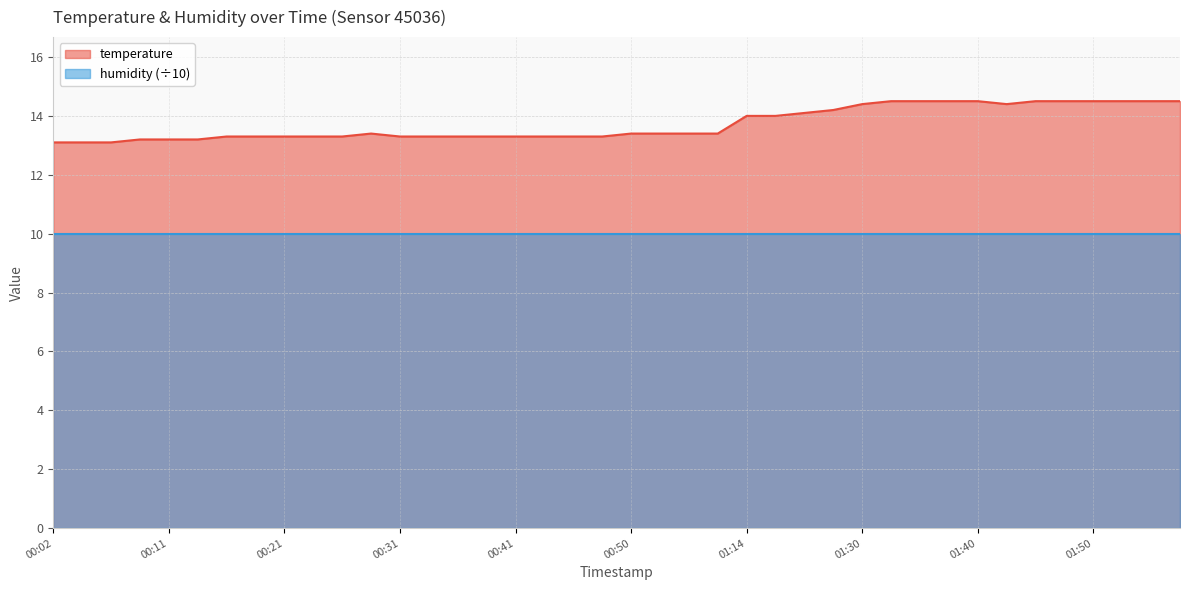

What is the maximum value shown in the chart?

14.5